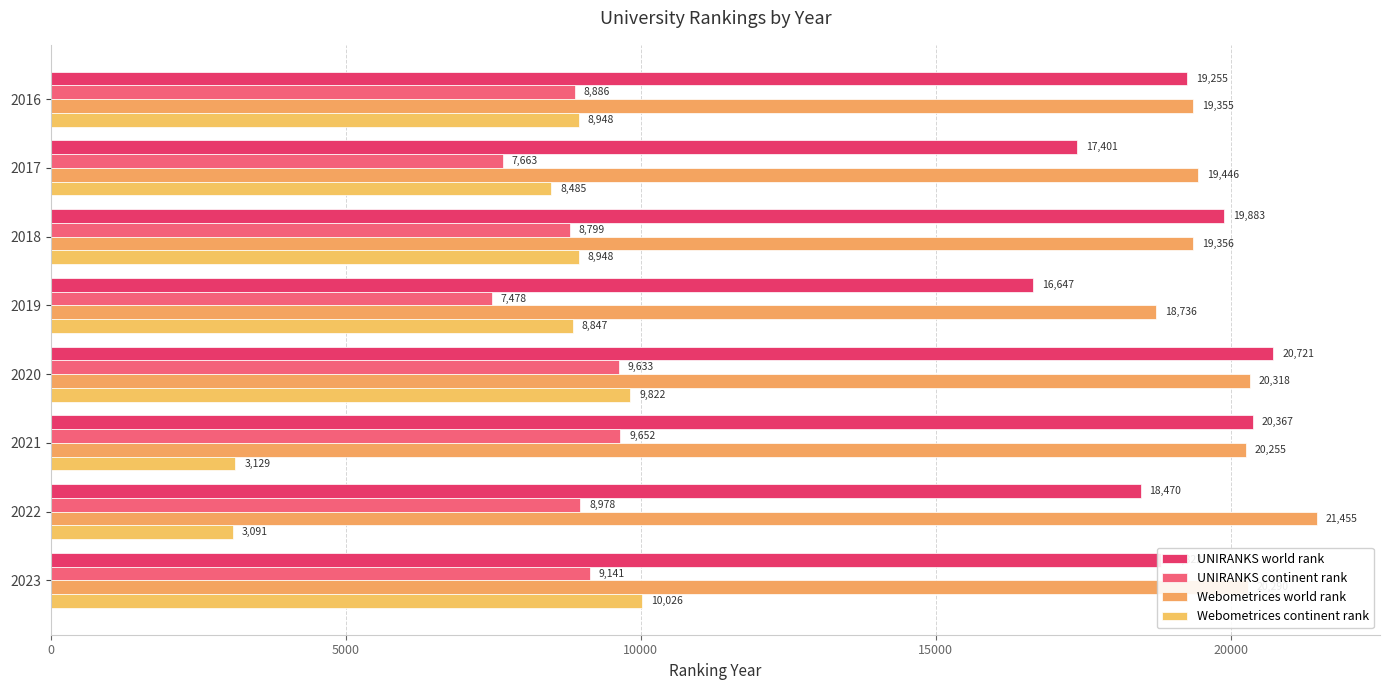

At which label is UNIRANKS world rank closest to 18684?

2023